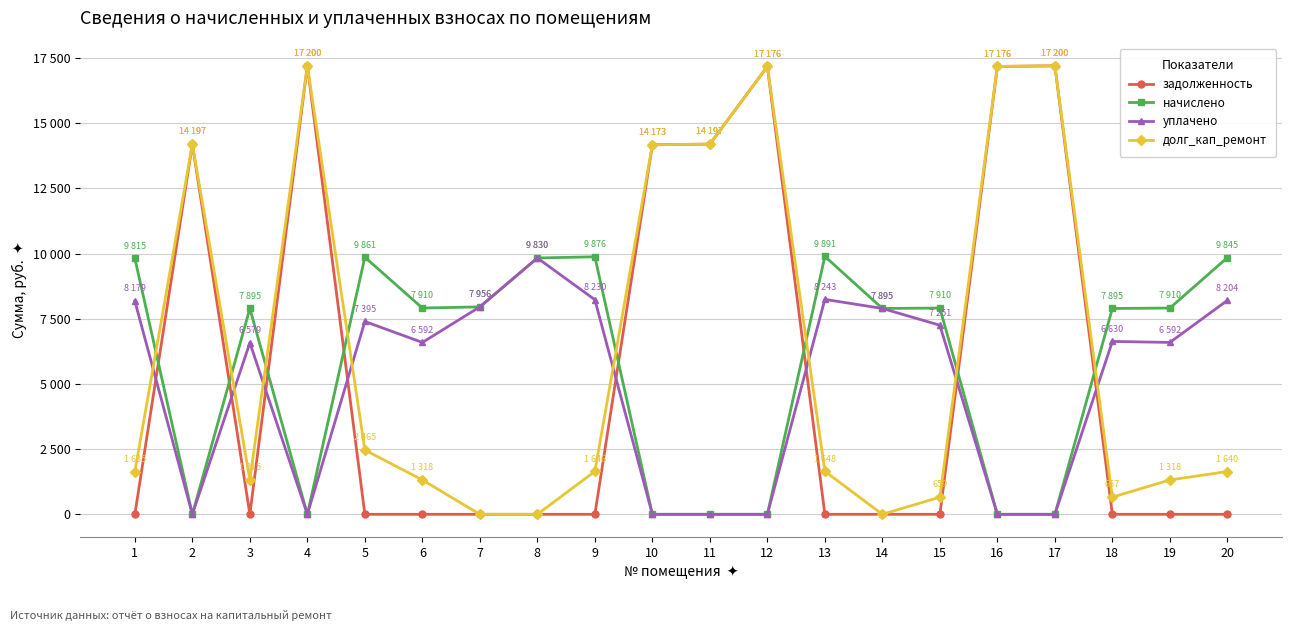

Between 3 and 18, which series saw the biggest shift?

долг_кап_ремонт